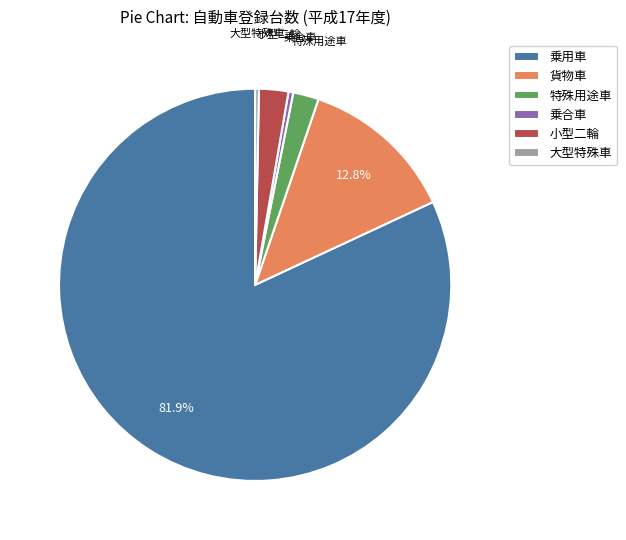

Which slice is the largest?

乗用車